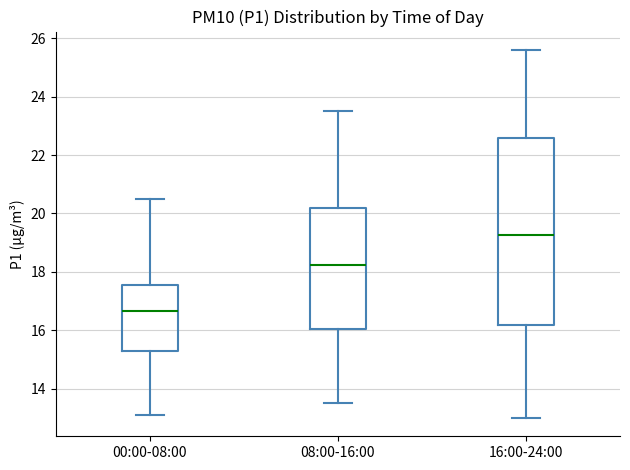

Reading left to right, transcribe this box plot: for each box, give where its median line is, the range the box spans, and where its two whiskers end, as read against the y-axis. The values are not printed on the chart, so give them approximately, as read against the axis.

00:00-08:00: median 16.6, box 15.4 to 17.6, whiskers 13.2 to 20.4
08:00-16:00: median 18.2, box 16.0 to 20.2, whiskers 13.6 to 23.6
16:00-24:00: median 19.2, box 16.2 to 22.6, whiskers 13.0 to 25.6